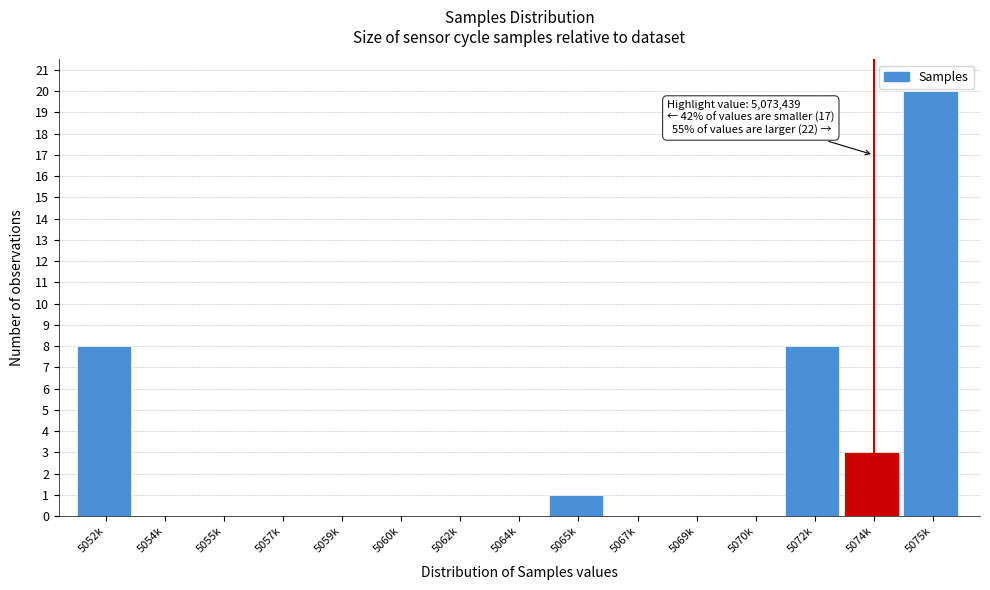

Reading right to left, list all the values displayed in this chart.

5075k=20	5074k=3	5072k=8	5070k=0	5069k=0	5067k=0	5065k=1	5064k=0	5062k=0	5060k=0	5059k=0	5057k=0	5055k=0	5054k=0	5052k=8